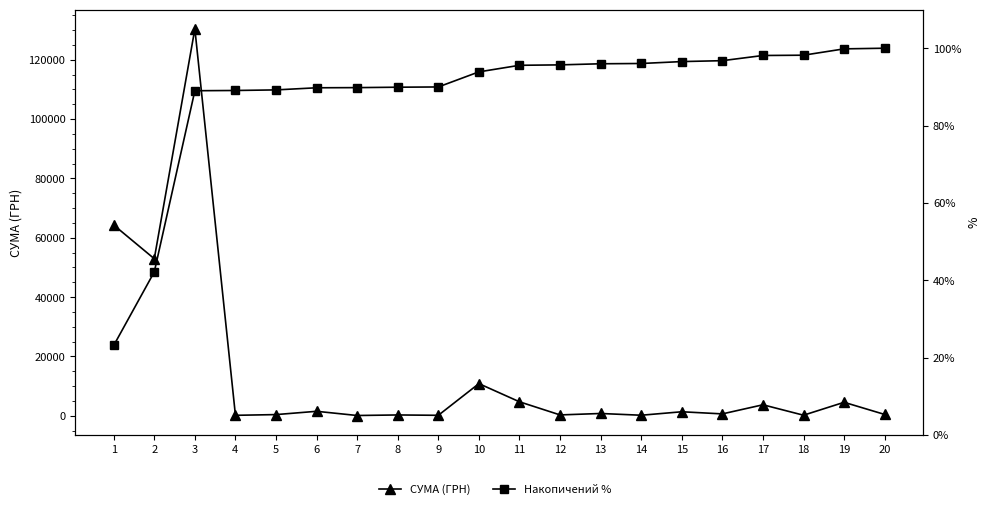

Where is СУМА (ГРН) nearest to the value 65246?

1